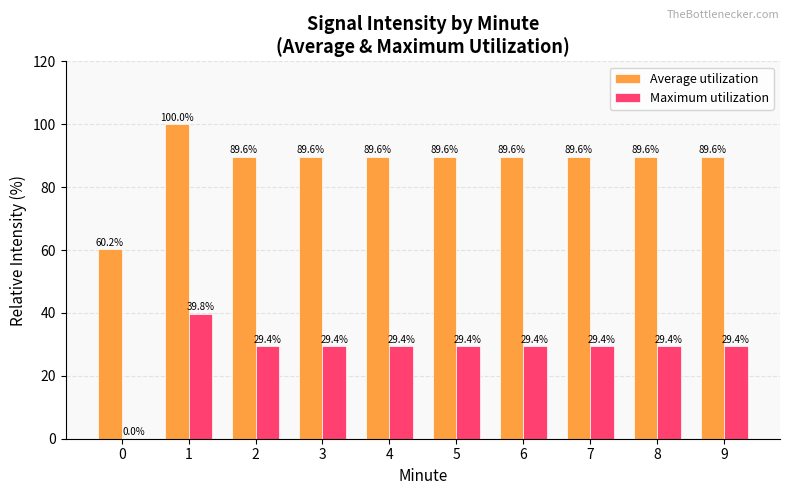

Reading left to right, transcribe all the data shown in this chart.

Average utilization: 0=60.2	1=100.0	2=89.6	3=89.6	4=89.6	5=89.6	6=89.6	7=89.6	8=89.6	9=89.6
Maximum utilization: 0=0.0	1=39.8	2=29.4	3=29.4	4=29.4	5=29.4	6=29.4	7=29.4	8=29.4	9=29.4